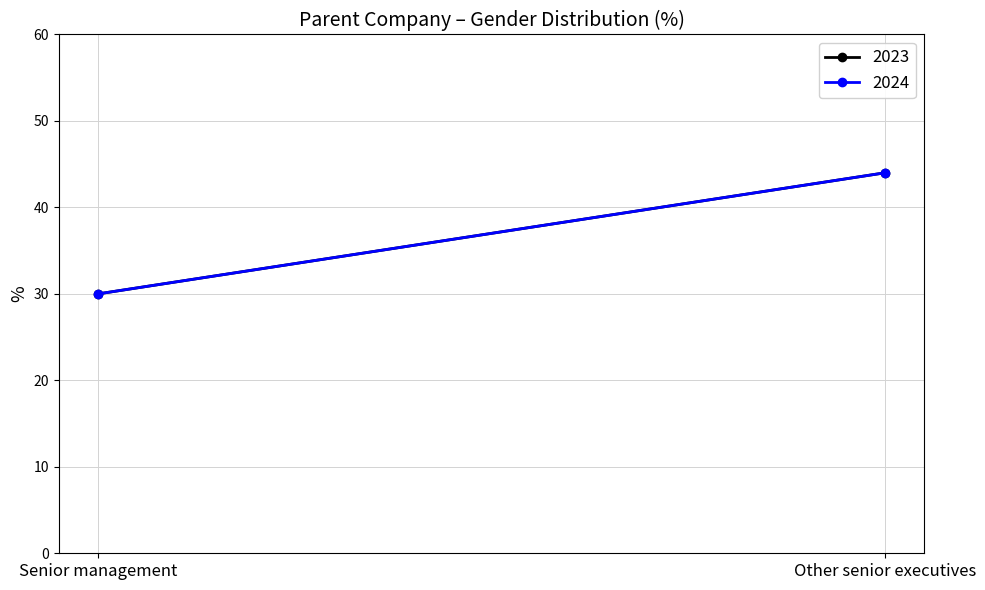

Is it true that 2023 equals 49 at Senior management?

False